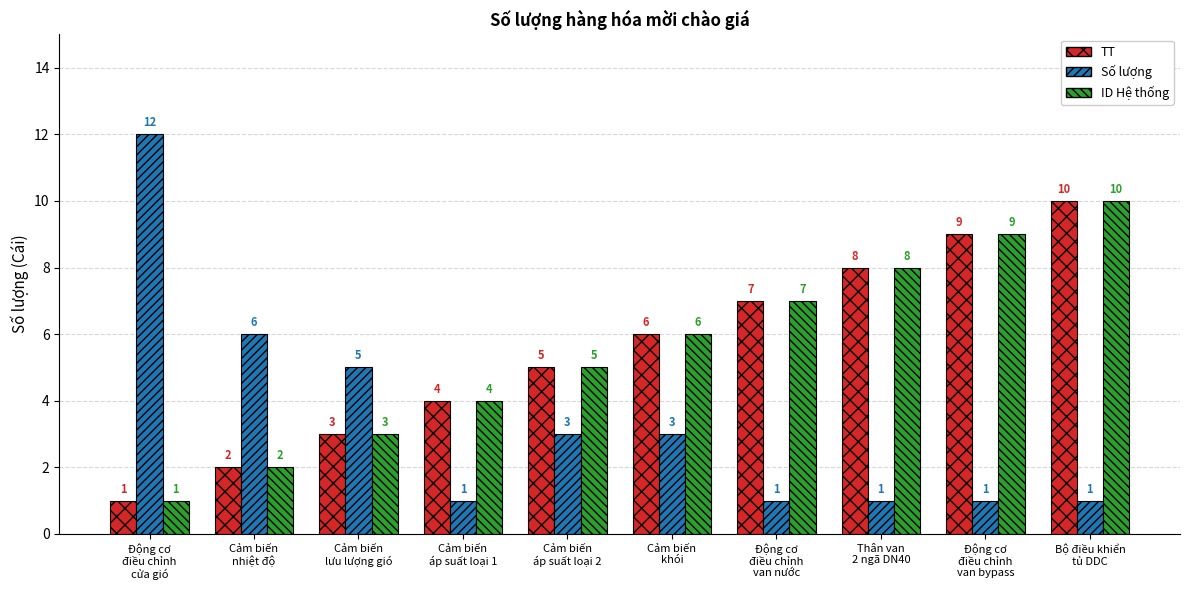

How many bars are there in total?

30